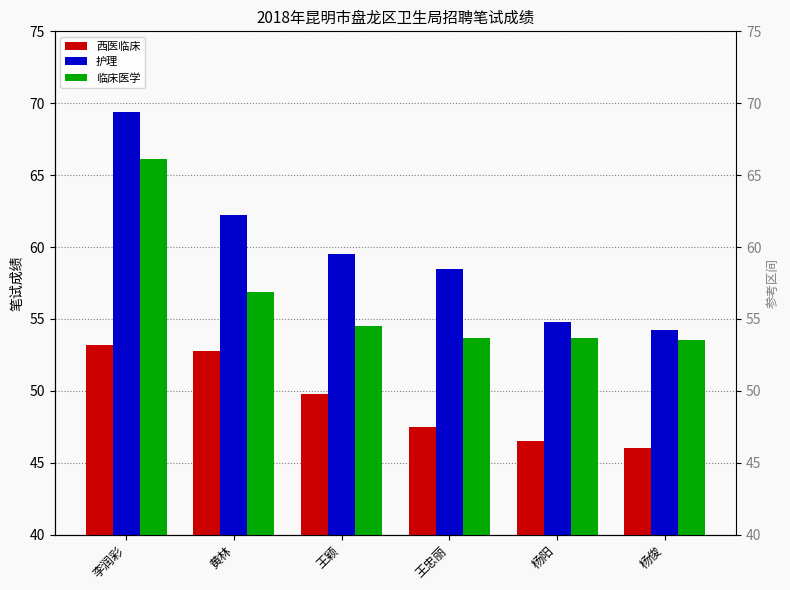

What is the total value across all series at 黄林?

171.9